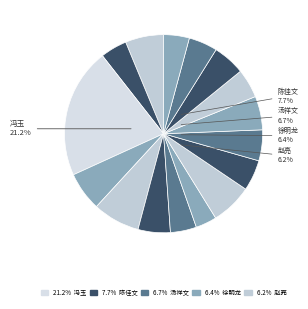

What is the ratio of the value at 冯玉 to the value at 朱必丰?

3.9